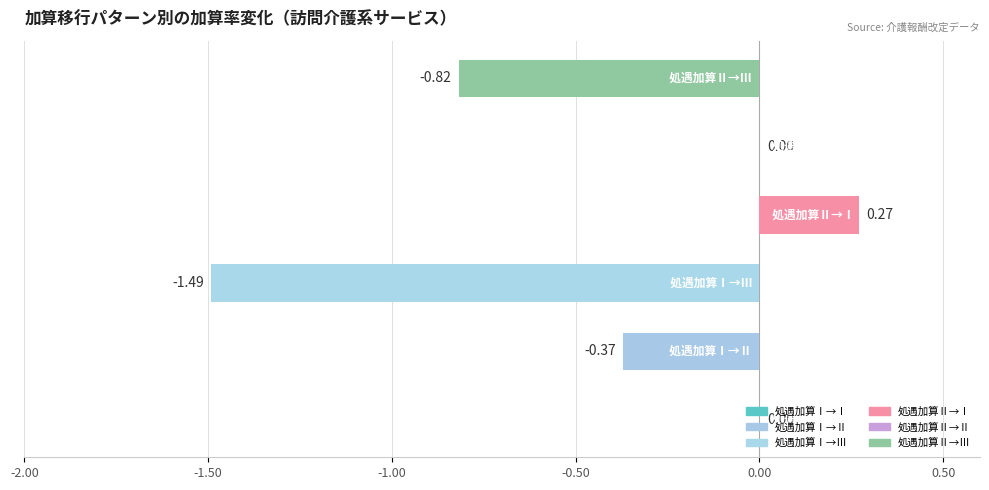

What is the change in value from 処遇加算Ⅰから処遇加算Ⅰ to 処遇加算Ⅰから処遇加算Ⅲ?

-1.5